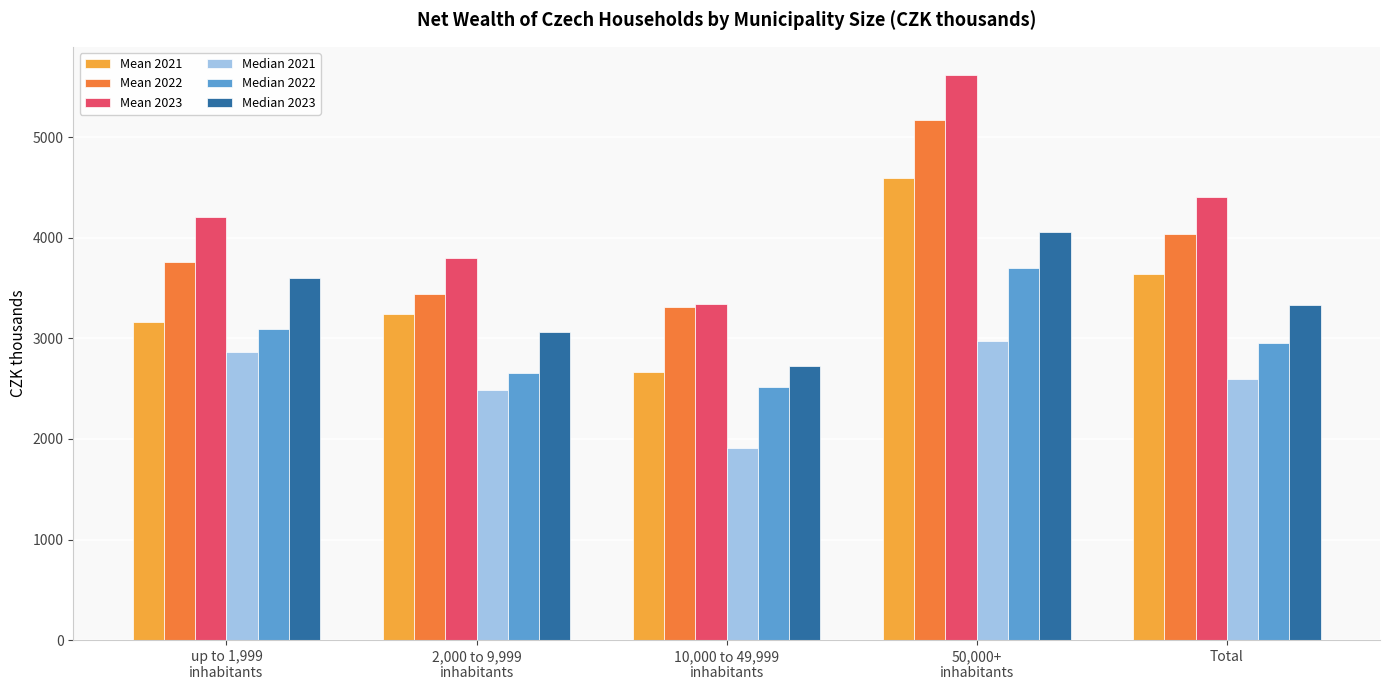

Which series has the largest total across all categories?

Mean 2023